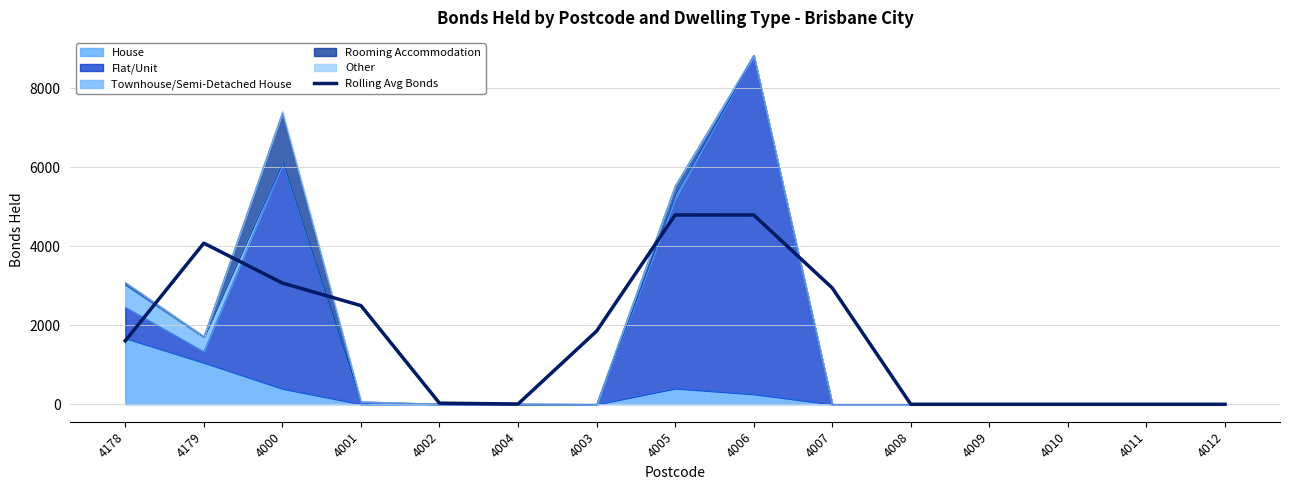

What is the label of the 7th point from the left?

4003